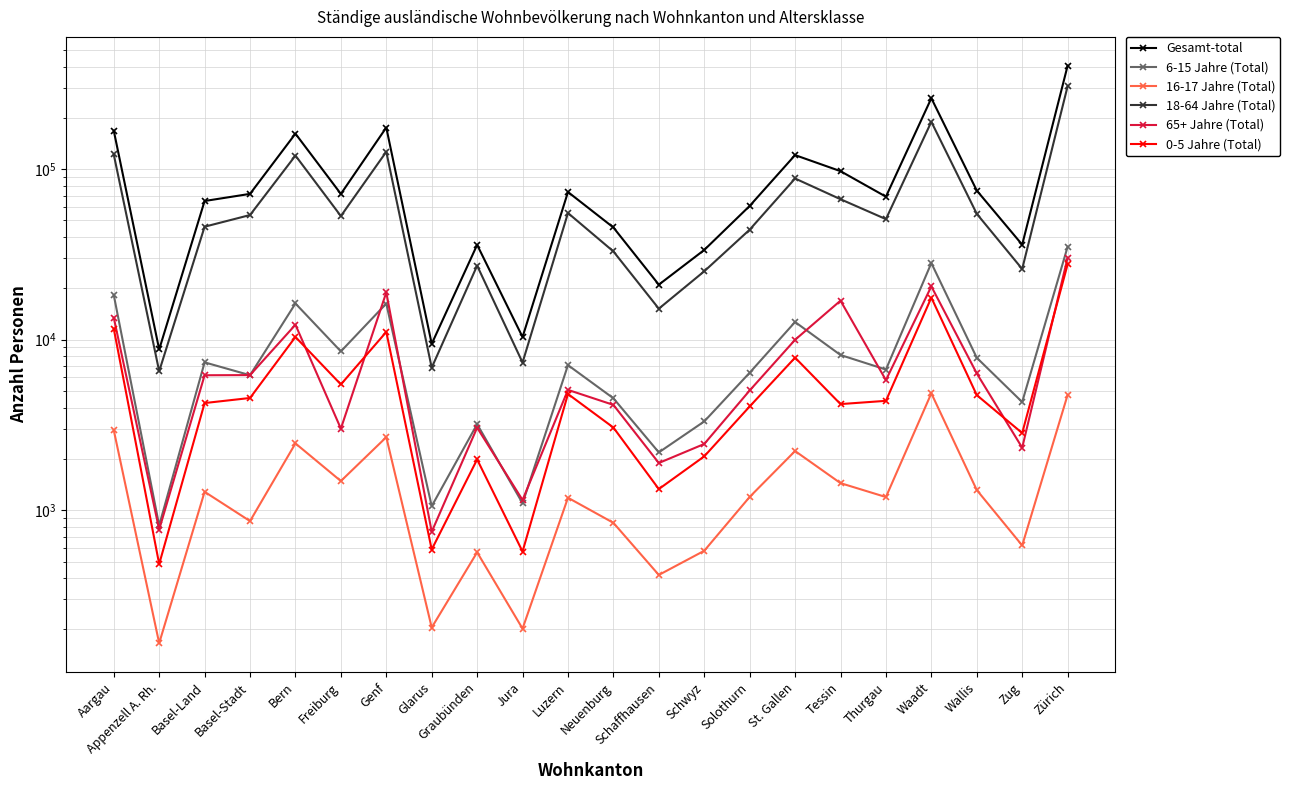

What is the sum of all 16-17 Jahre (Total) values?

33451